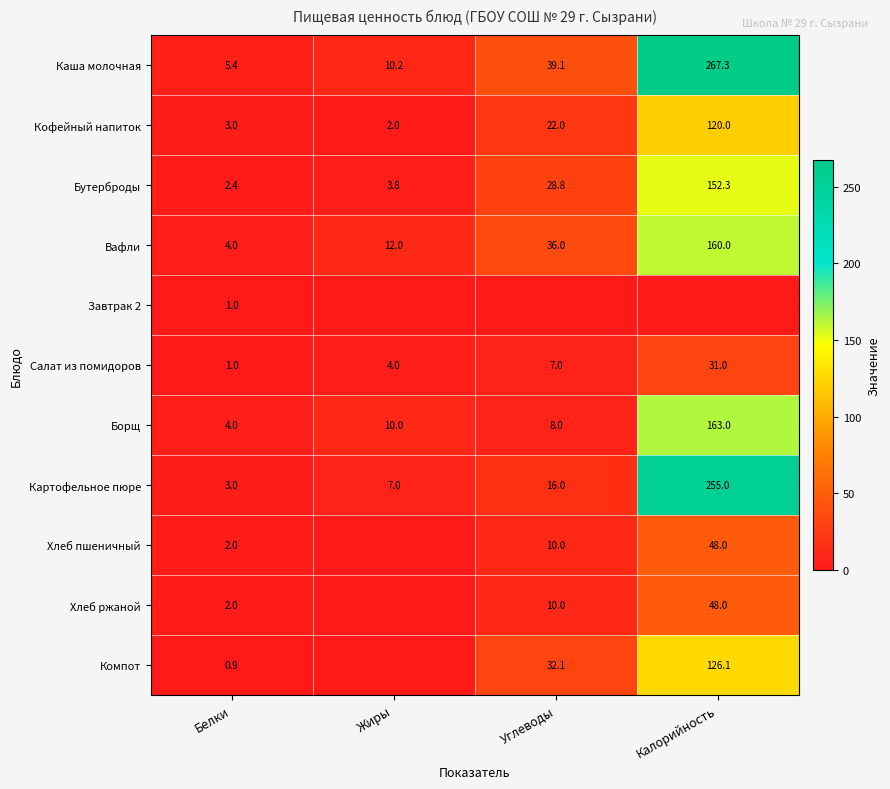

The value of Картофельное пюре at Углеводы is 4.2. True or false?

False